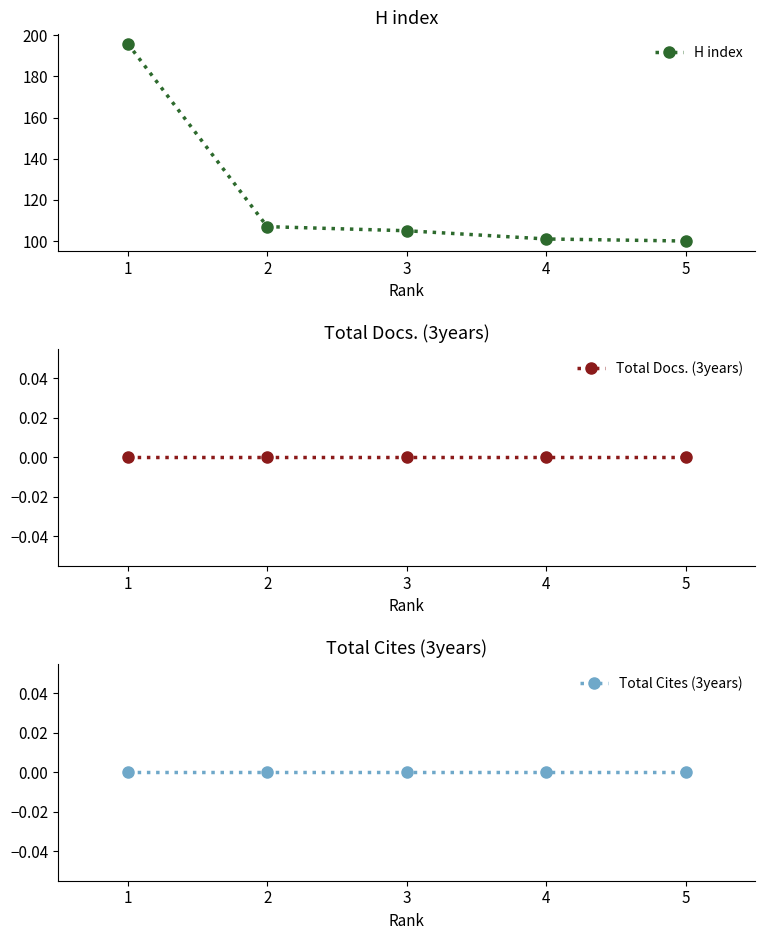

What is the spread (max minus min) of values at 4?

101